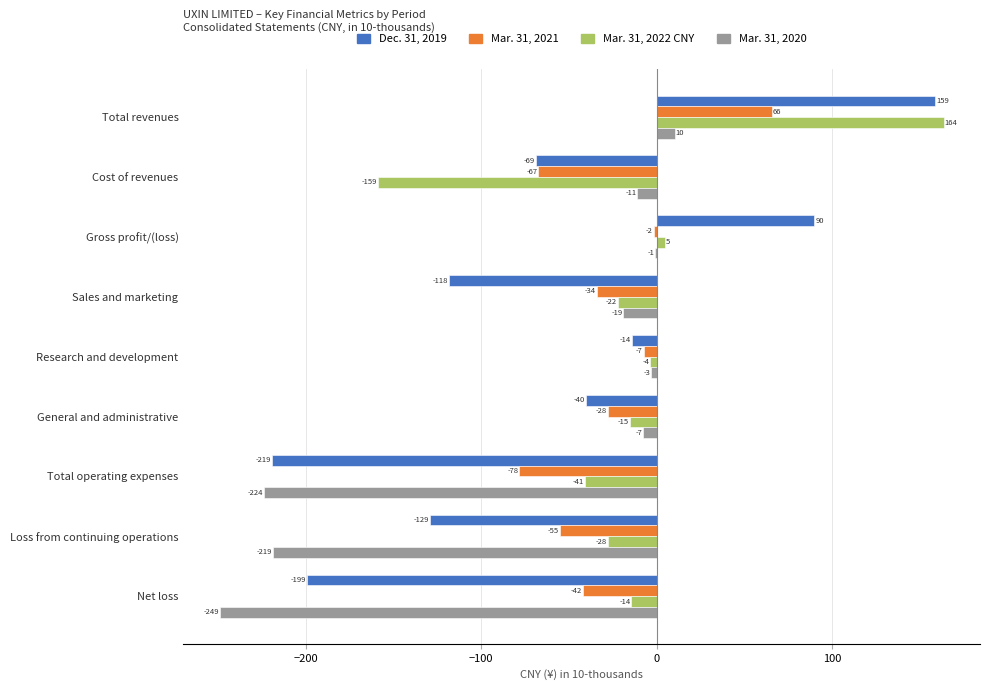

What value does the Mar. 31, 2022 CNY series have at General and administrative?

-15.1